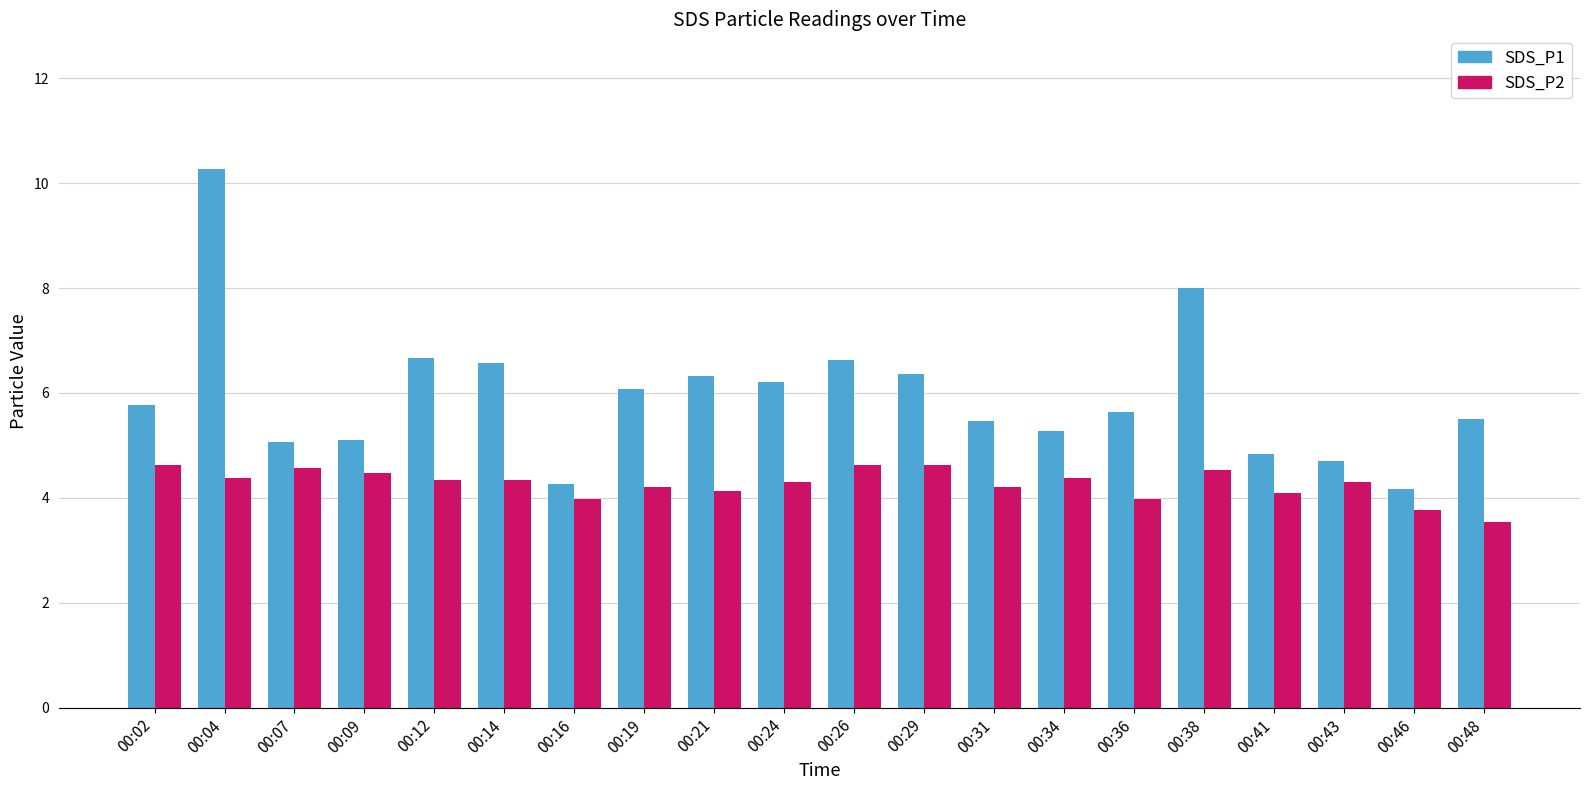

Which series has the widest spread of values?

SDS_P1